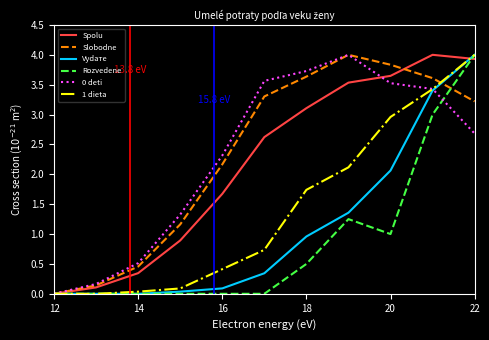

What is the maximum value shown in the chart?

4.0